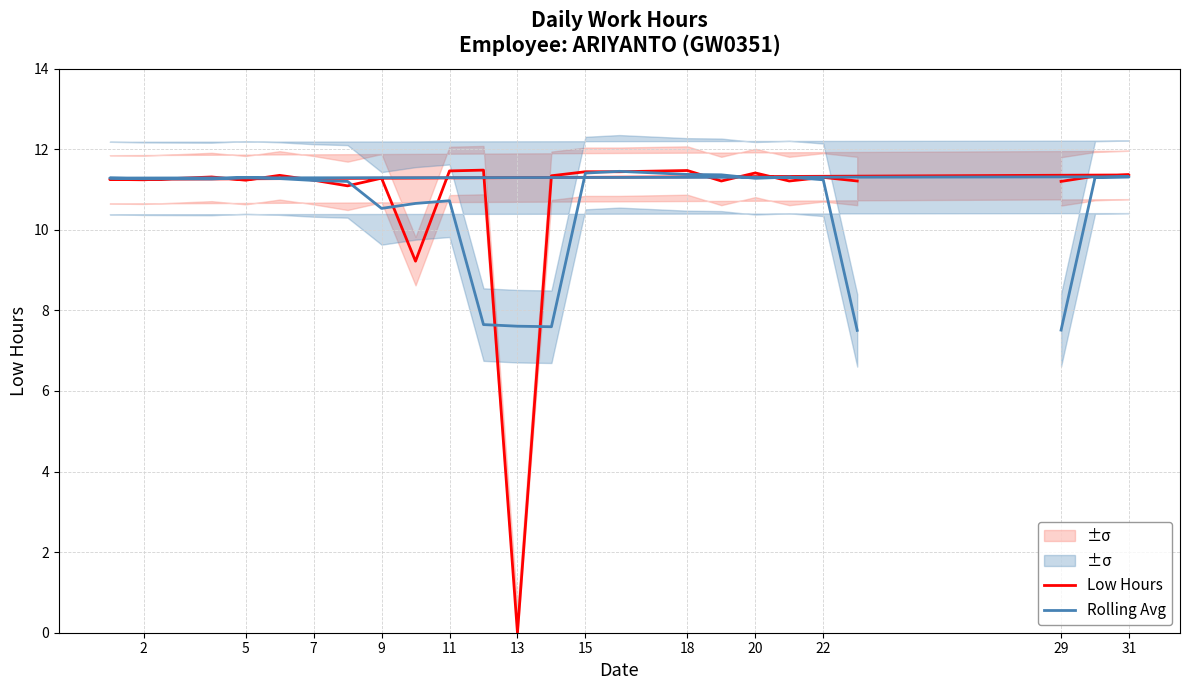

The value of Low Hours at 22 is 2.5. True or false?

False